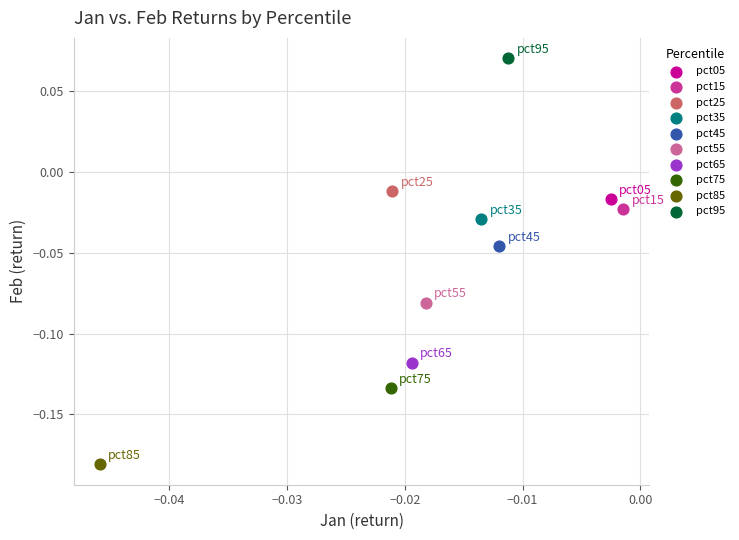

What are all the series names shown in the legend?

pct05, pct15, pct25, pct35, pct45, pct55, pct65, pct75, pct85, pct95